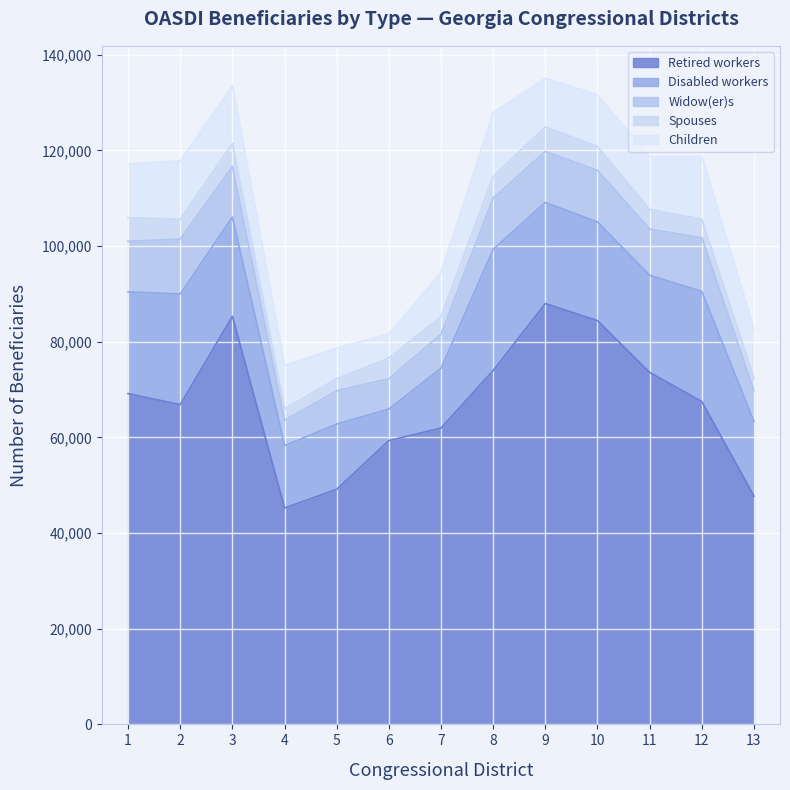

Does the chart display data point markers on the line(s)?

No